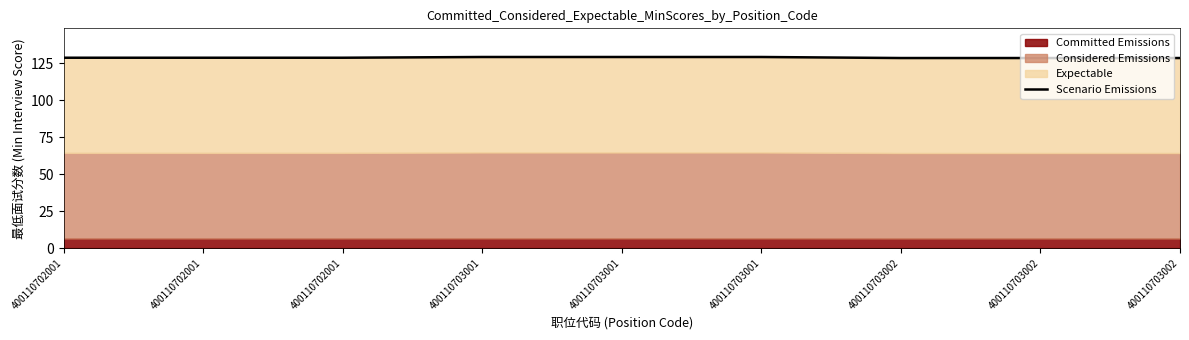

What value does the data have at 400110702001?

128.8